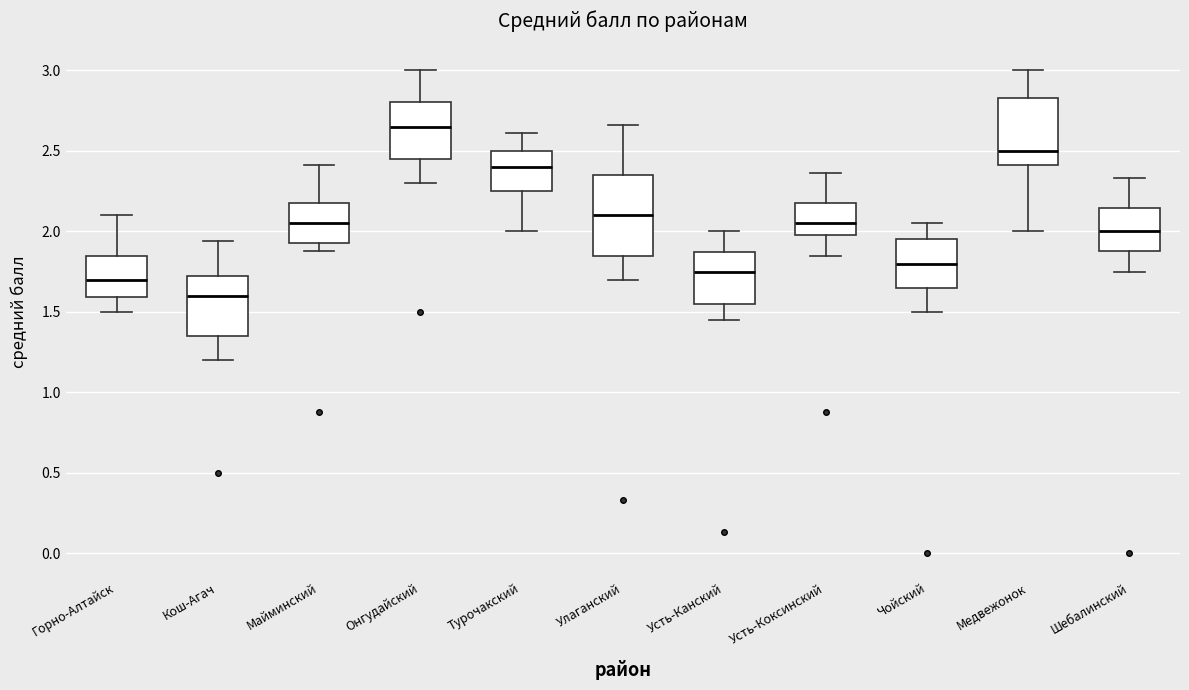

Which box's median line is the highest?

Онгудайский